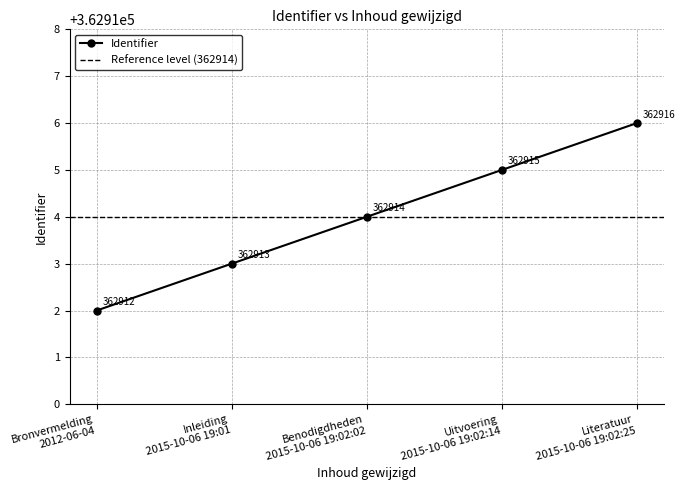

How many data points are less than 362914?

2